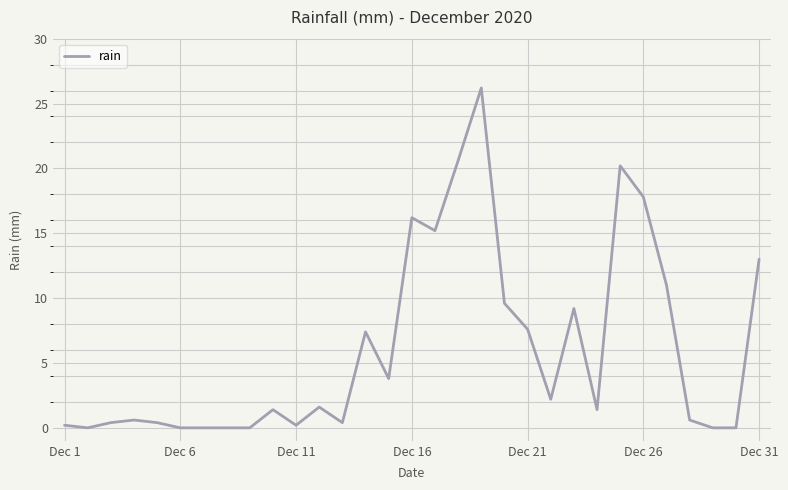

What is the greatest value displayed?

26.2